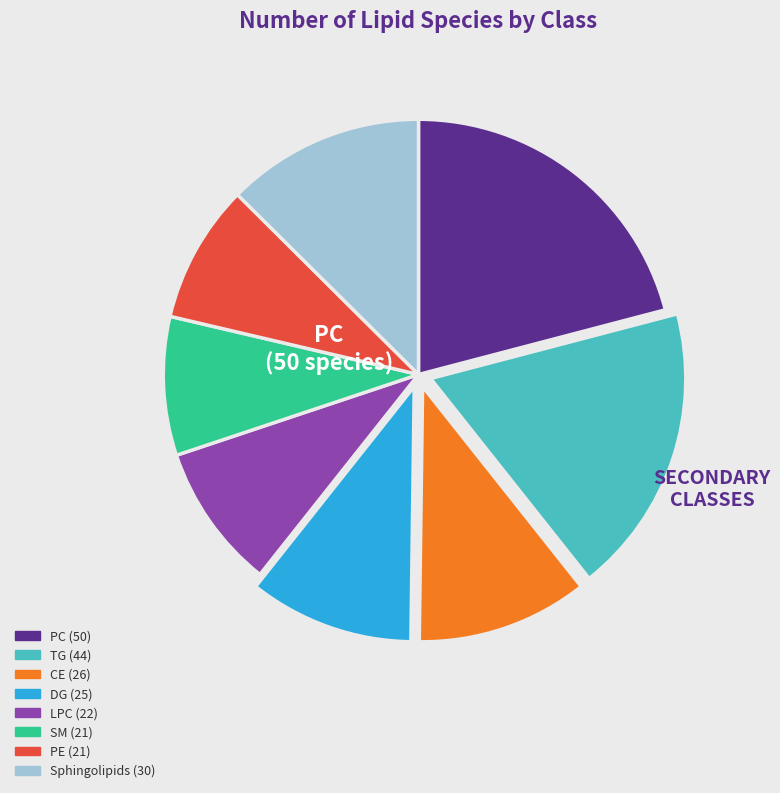

Does any single category account for the majority?

No